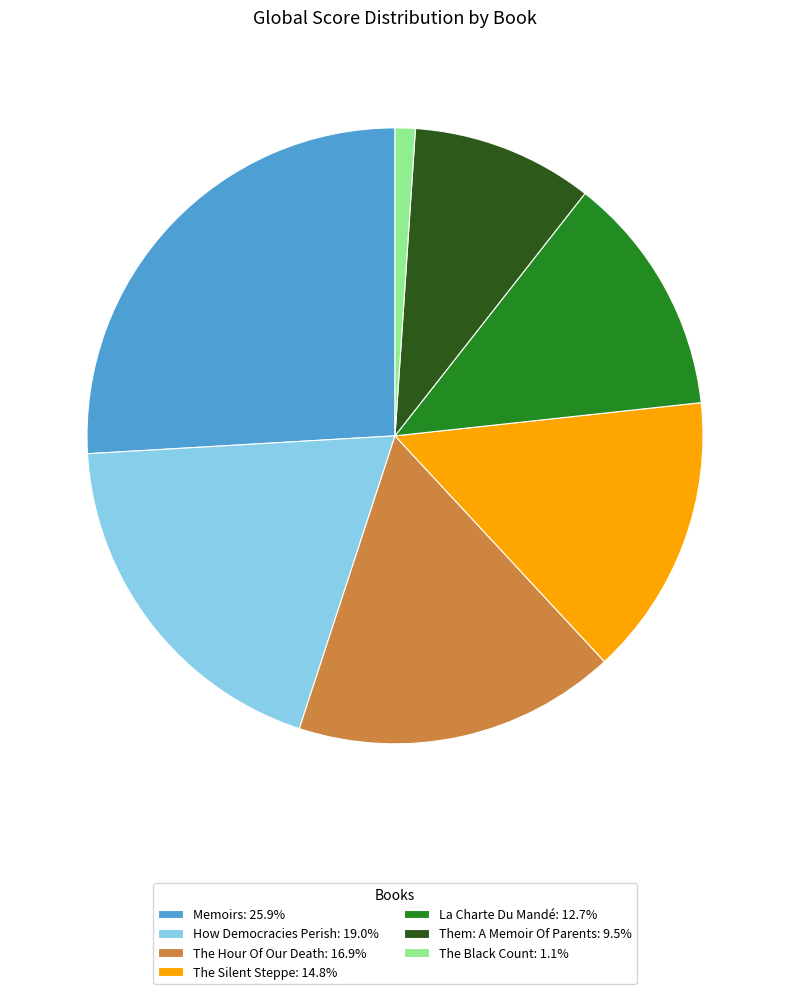

Does any single category account for the majority?

No